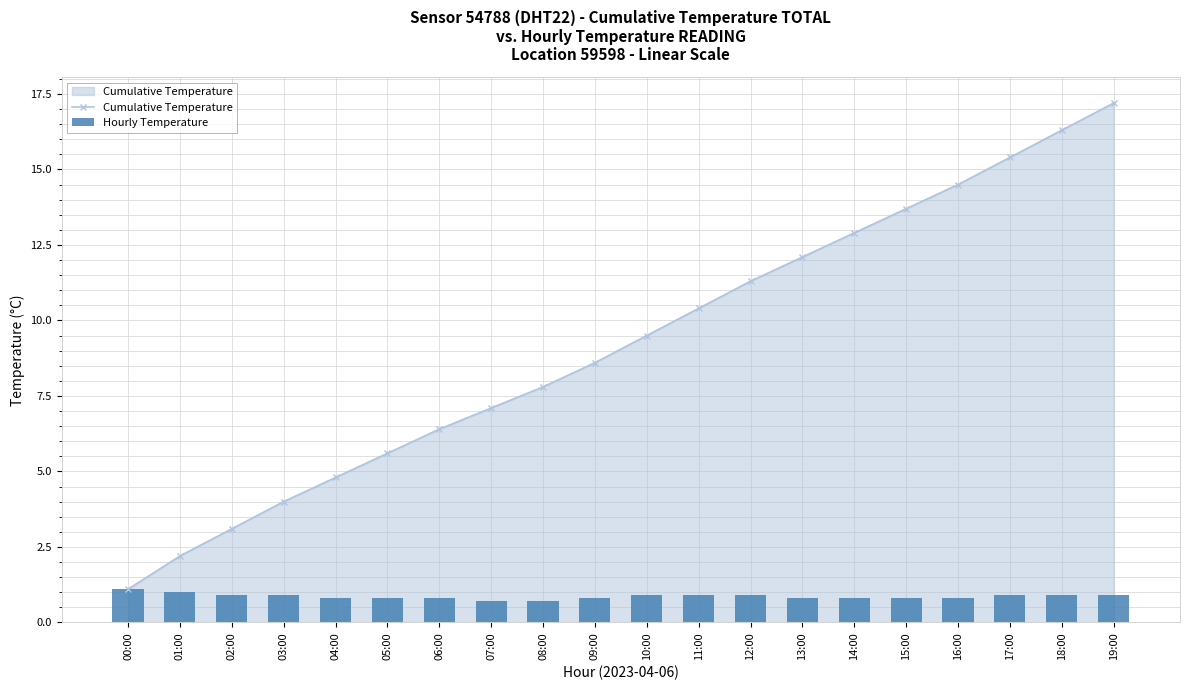

Between 08:00 and 18:00, which series saw the biggest shift?

Cumulative Temperature